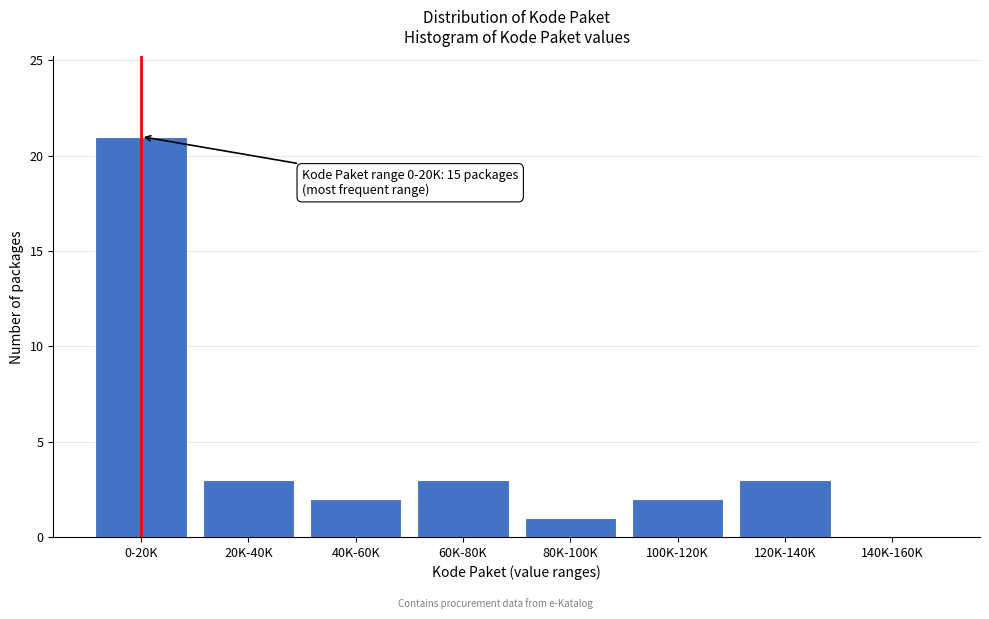

Reading left to right, extract all data points from this chart.

0-20K=21	20K-40K=3	40K-60K=2	60K-80K=3	80K-100K=1	100K-120K=2	120K-140K=3	140K-160K=0